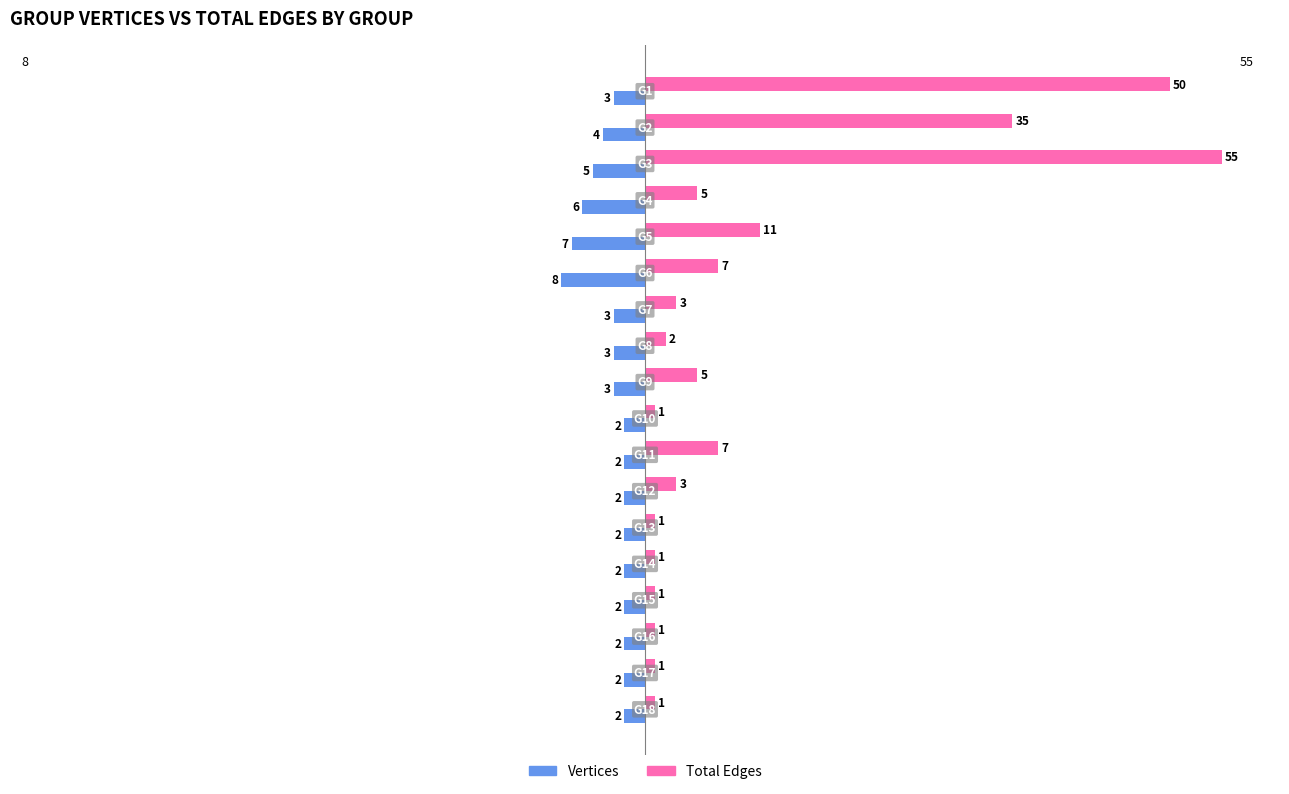

What are all the series names shown in the legend?

Vertices, Total Edges